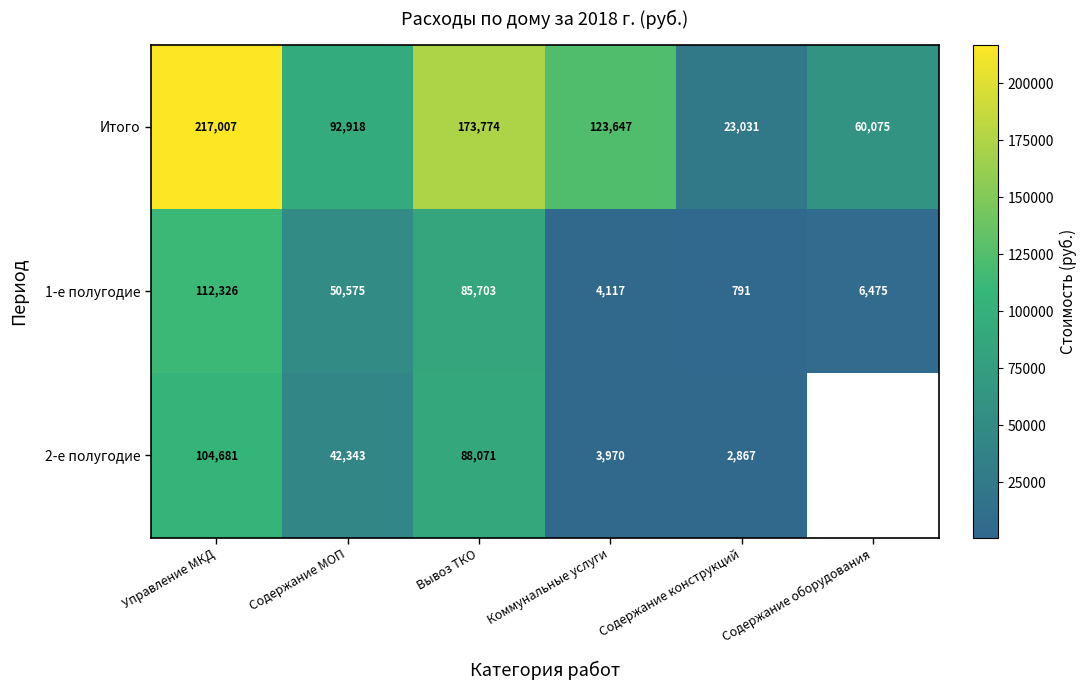

At how many categories does at least one series exceed 175509?

1